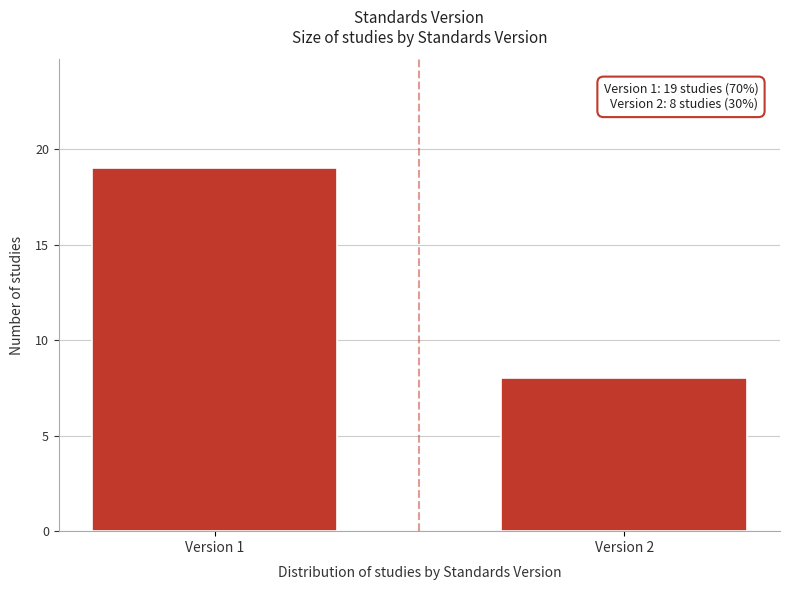

Reading left to right, extract all data points from this chart.

Version 1=19	Version 2=8